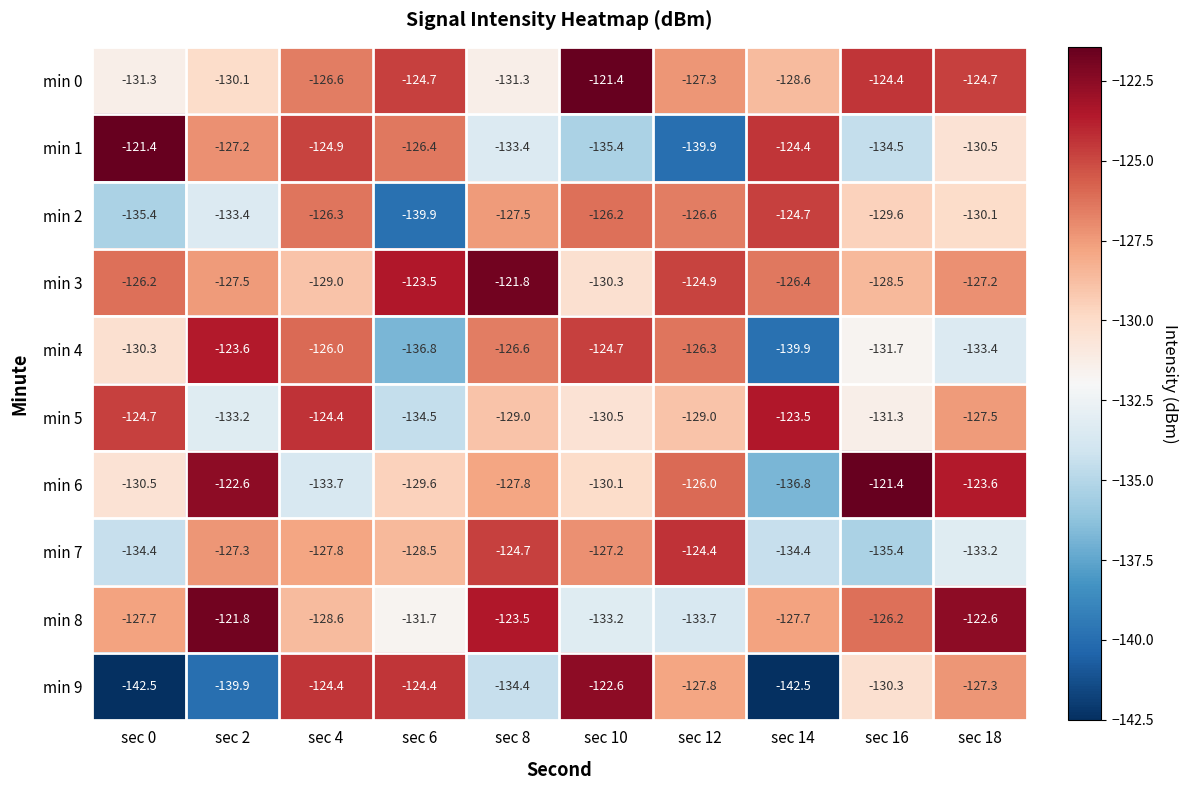

The value of min 6 at sec 18 is -123.6. True or false?

True